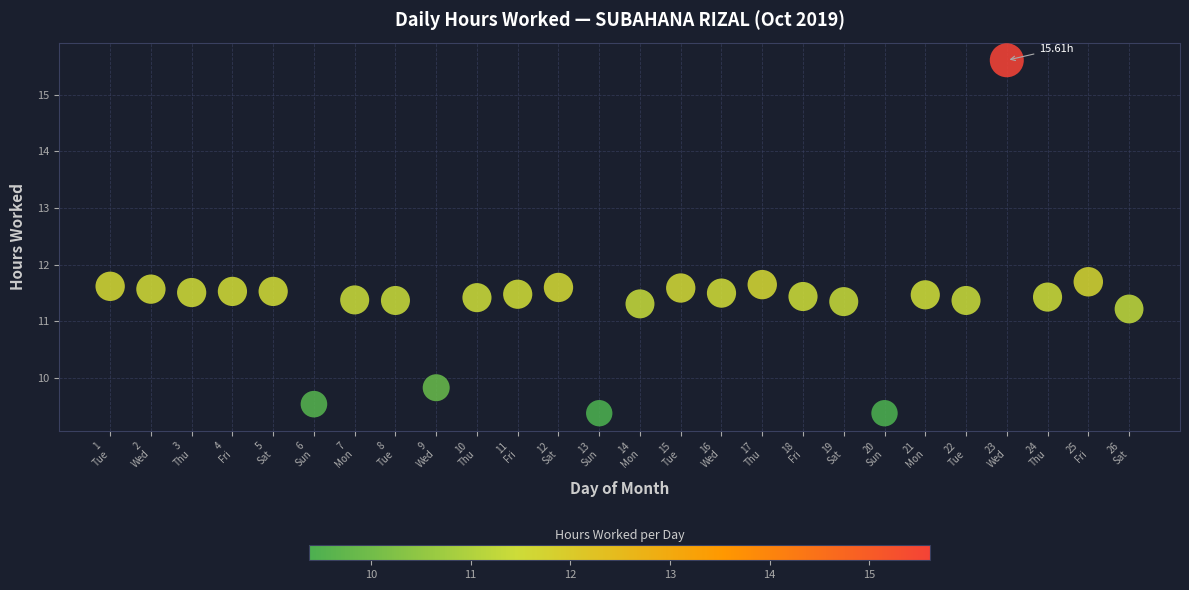

What is the range of Y values (max minus min)?

6.2